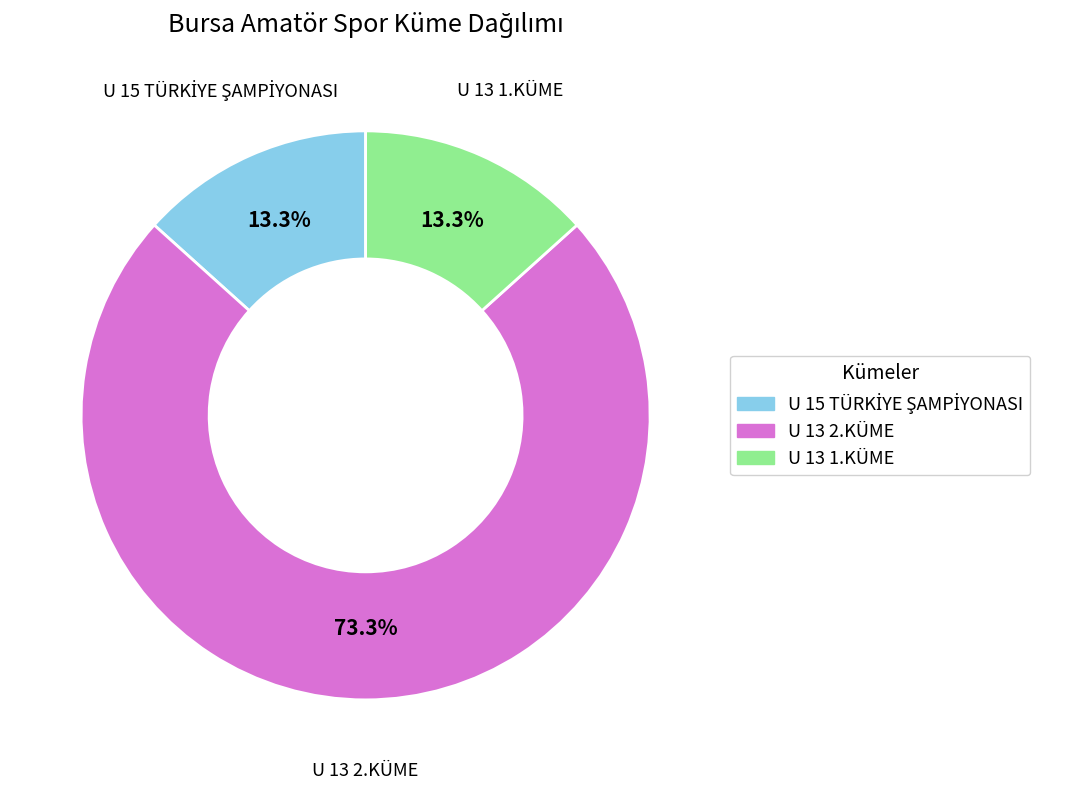

To the nearest percent, what is the average slice percentage?

33%